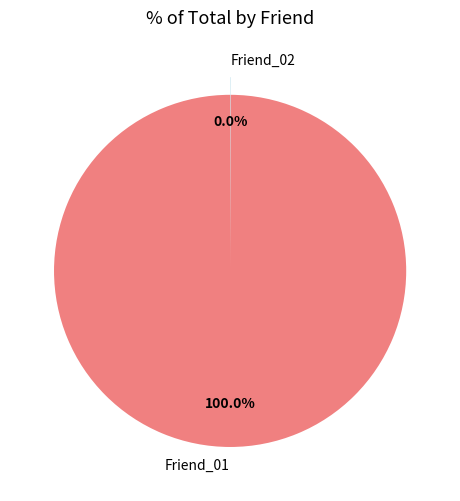

What is the largest slice in the pie chart?

Friend_01